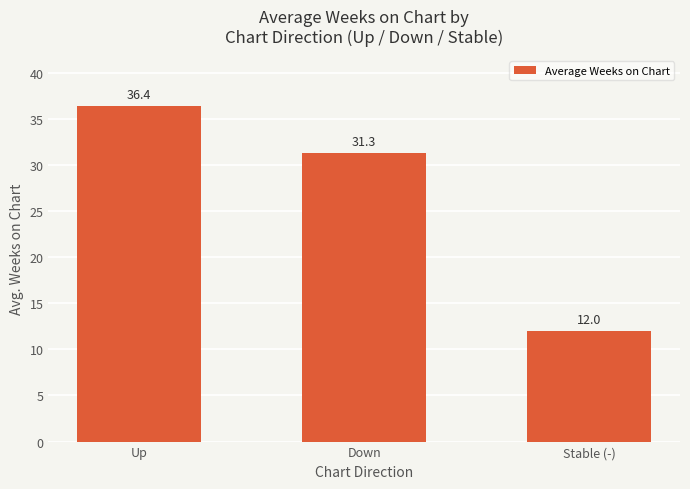

What is the greatest value displayed?

36.4